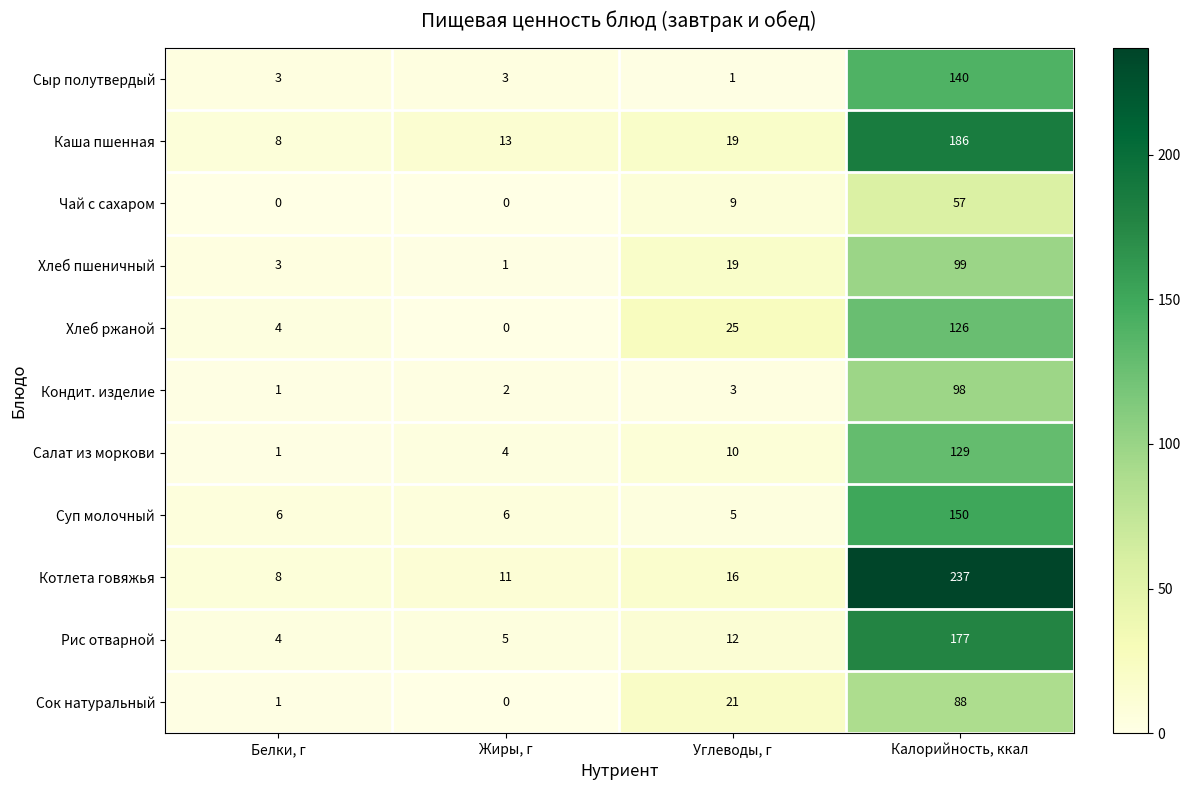

What is the spread (max minus min) of values at Углеводы, г?

24